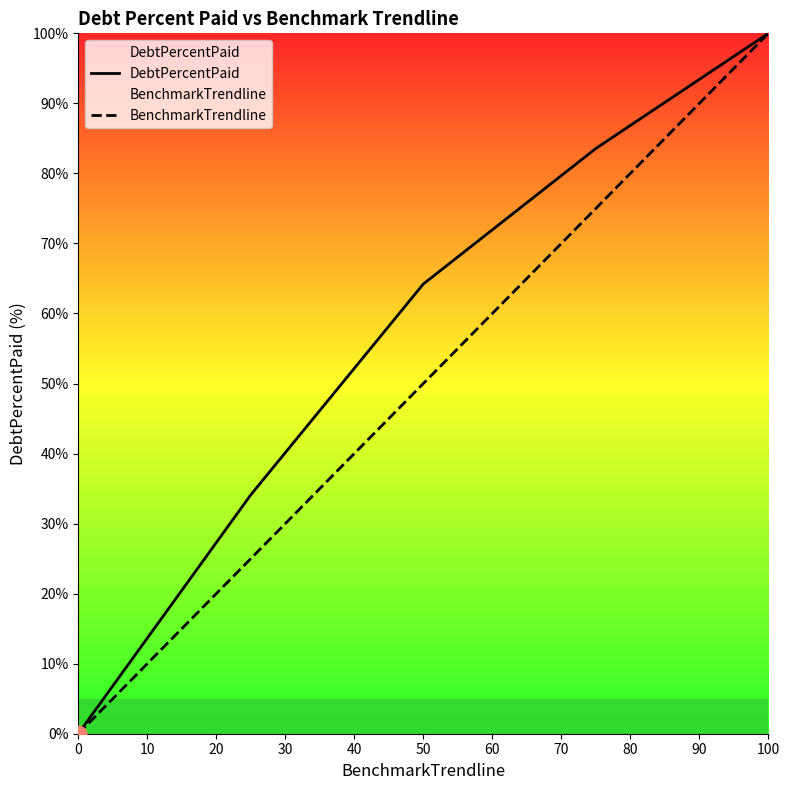

What is the sum of all DebtPercentPaid values?

281.9